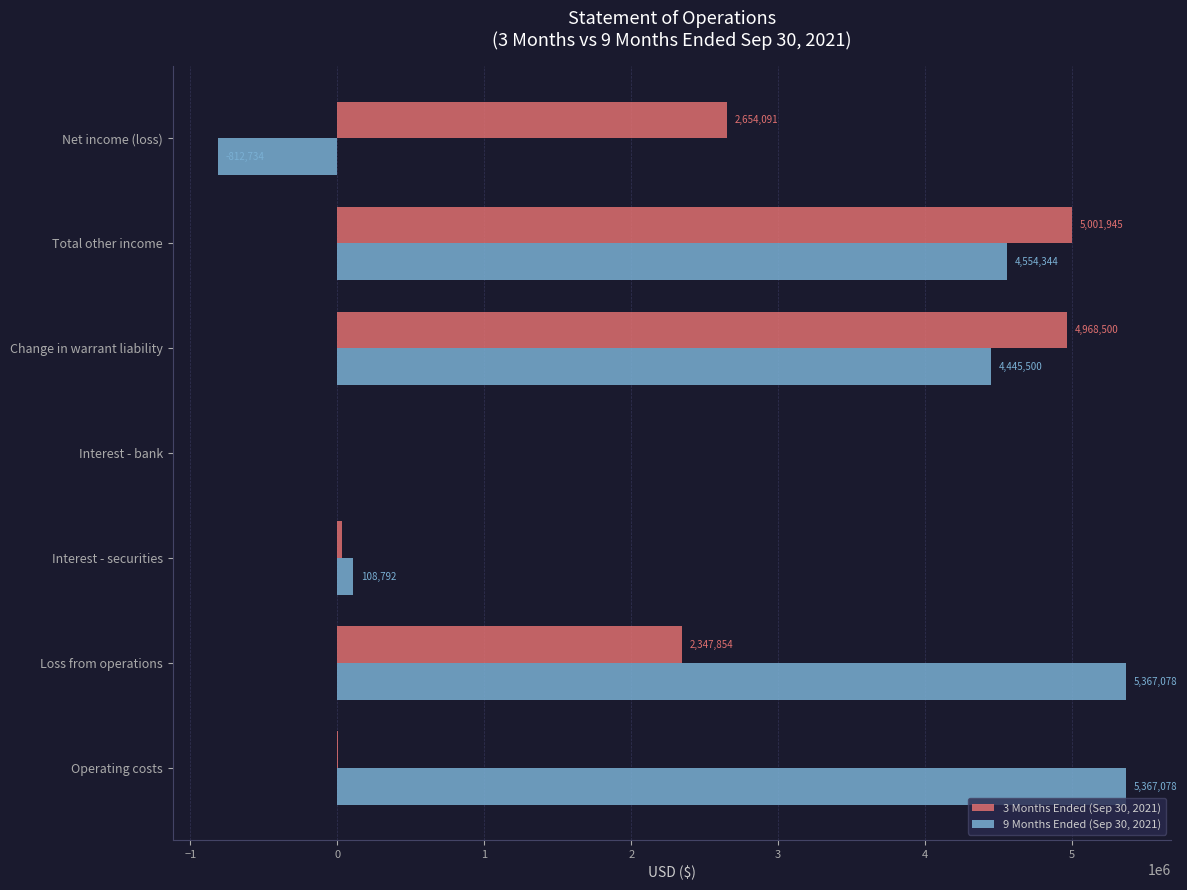

What is the sum of all 3 Months Ended (Sep 30, 2021) values?

15010835